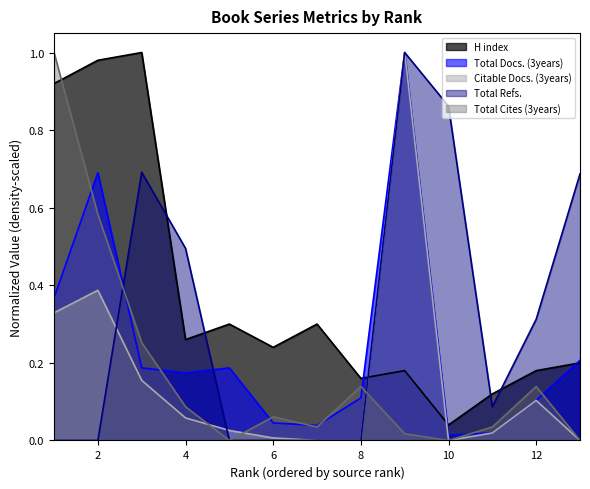

Does the chart have visible grid lines?

No